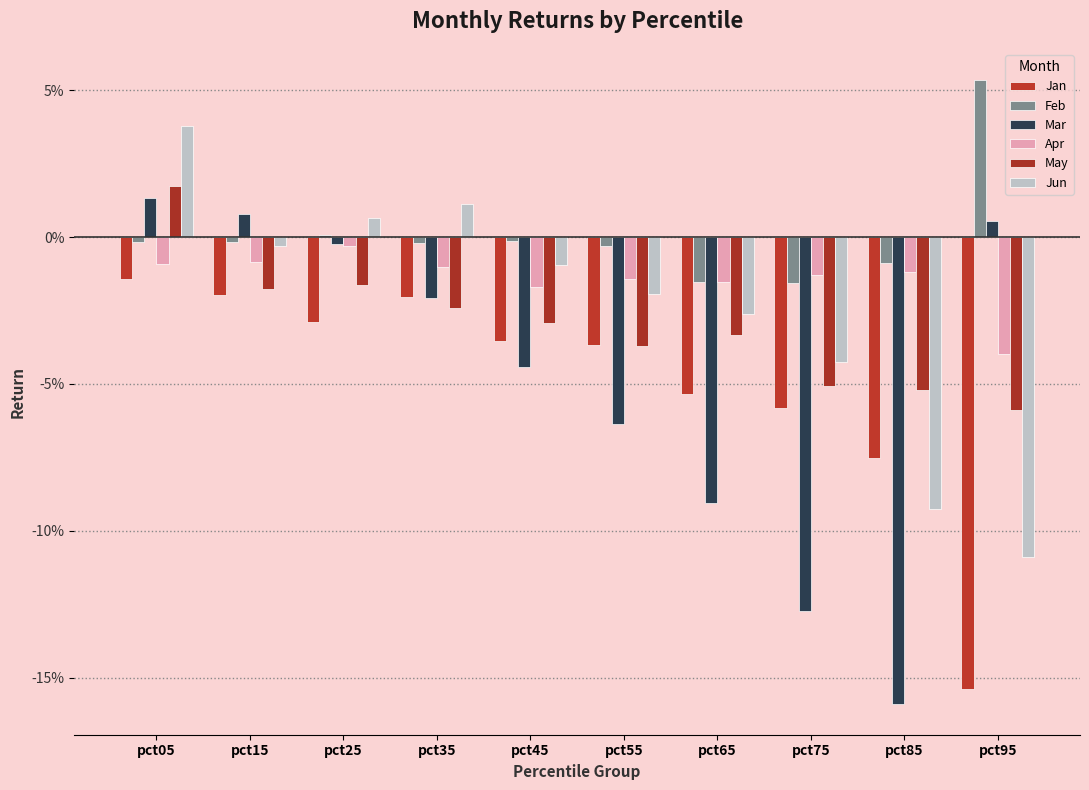

Where does the Jun series first go above 0?

pct05